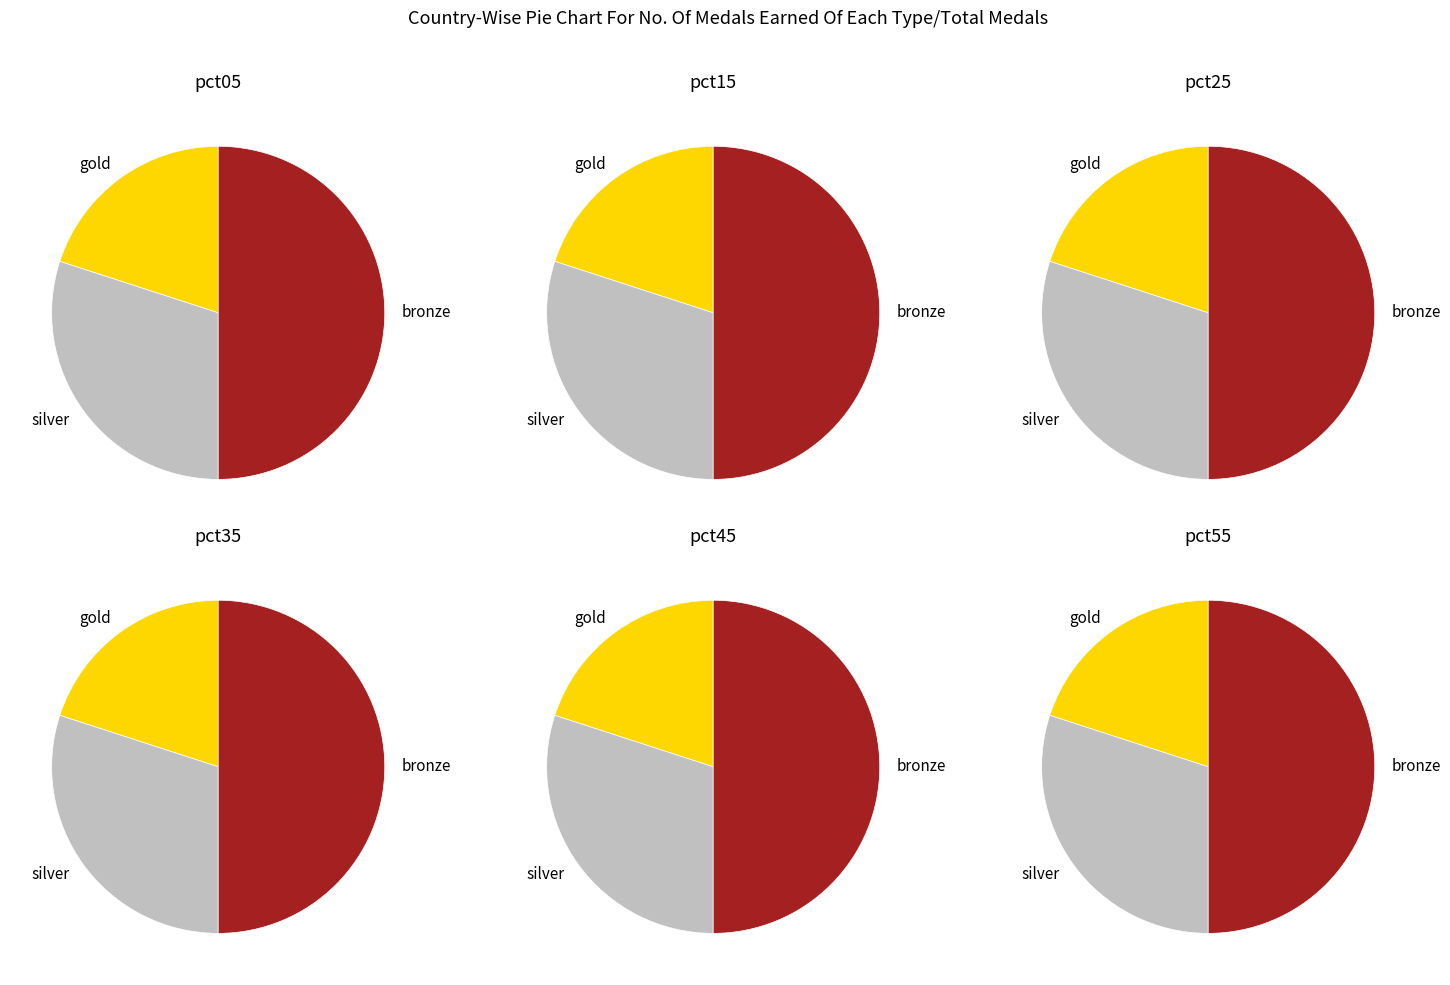

Does pct55 account for over 50% of the chart?

No